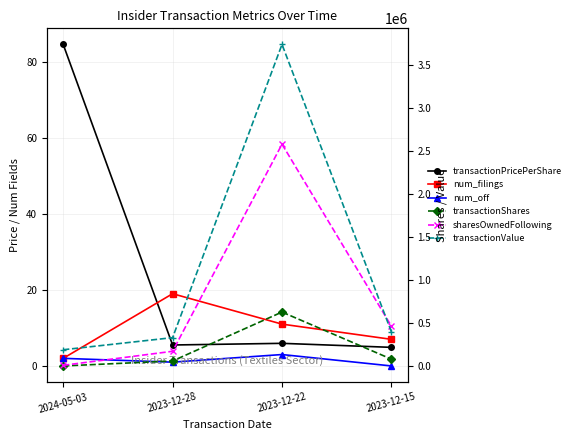

What is the value of the num_filings point at the 2nd from the left?

19.0